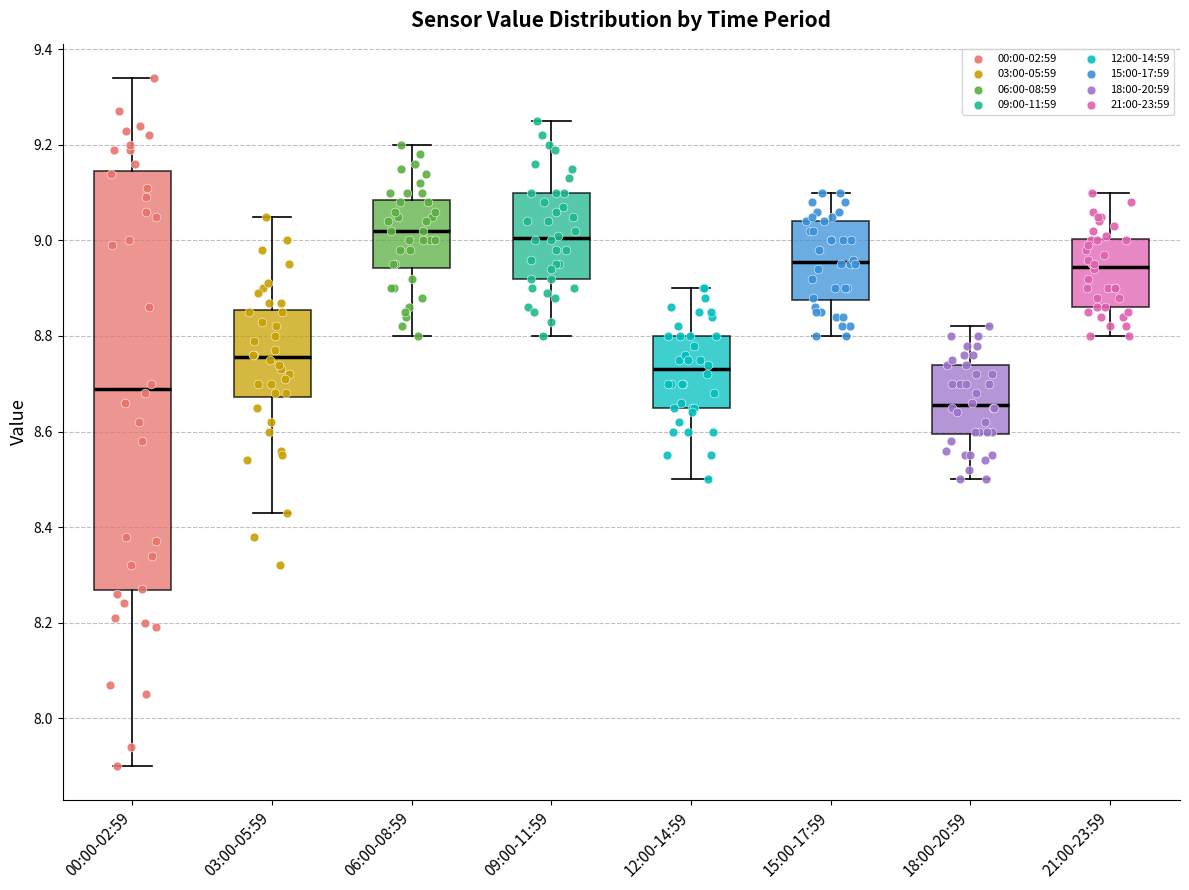

Where does the lower whisker of the box for 00:00-02:59 end on the y-axis? The values are not printed on the chart, so give them approximately, as read against the axis.

7.90